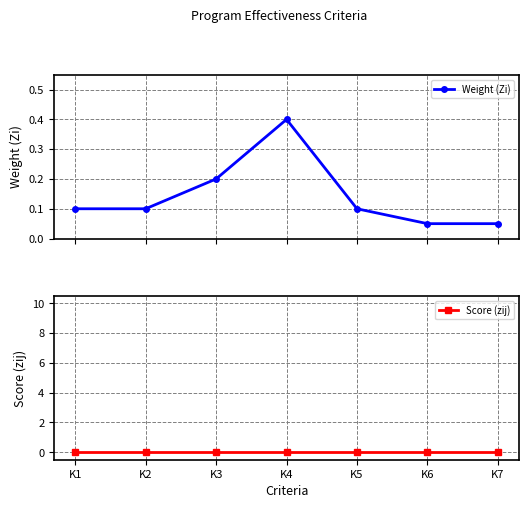

True or false: Score (zij) and Weight (Zi) cross at least once.

False